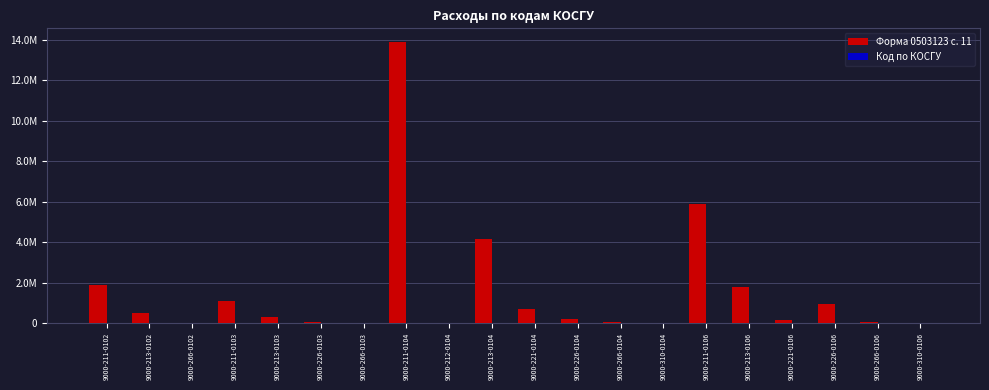

What is the difference between the maximum and minimum values in the Код по КОСГУ series?

99.0